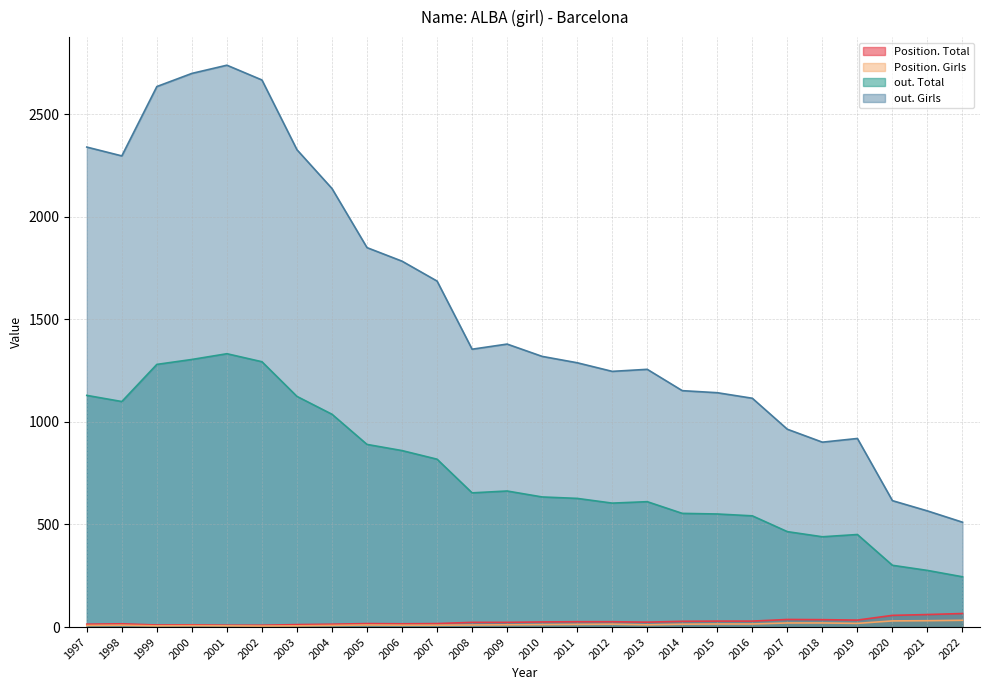

Does the chart have visible grid lines?

Yes